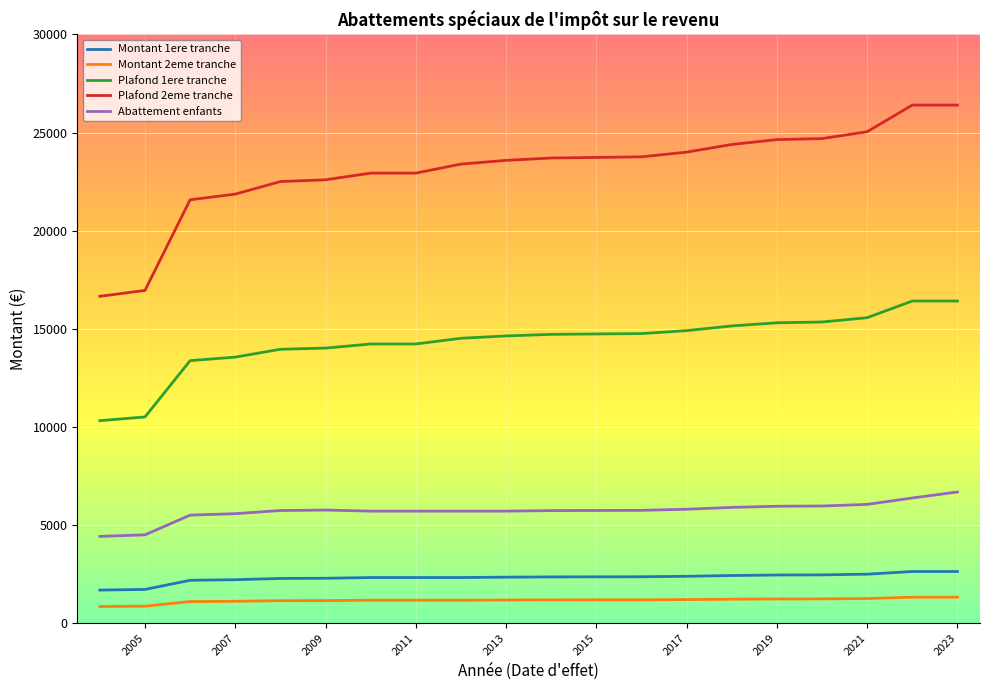

True or false: Plafond 1ere tranche and Plafond 2eme tranche intersect in this chart.

False